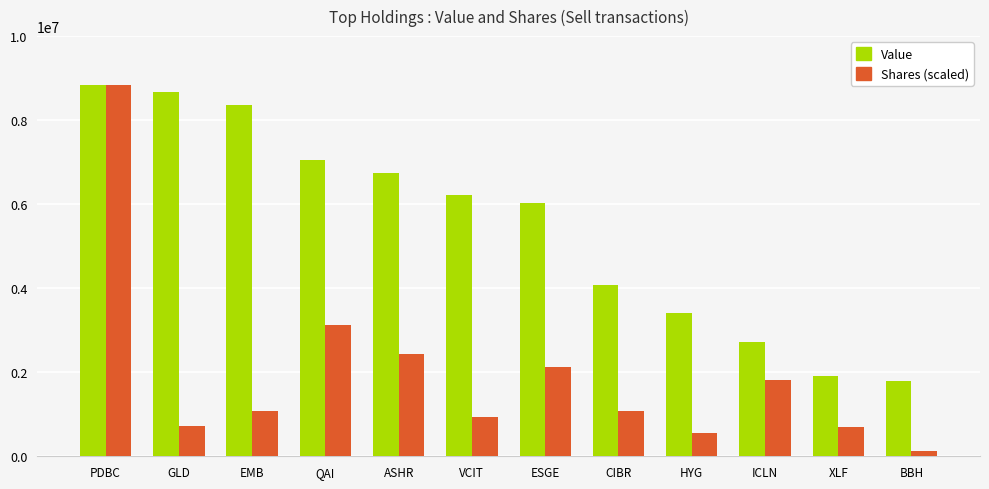

Is it true that Shares (scaled) equals 1086460.0 at CIBR?

True